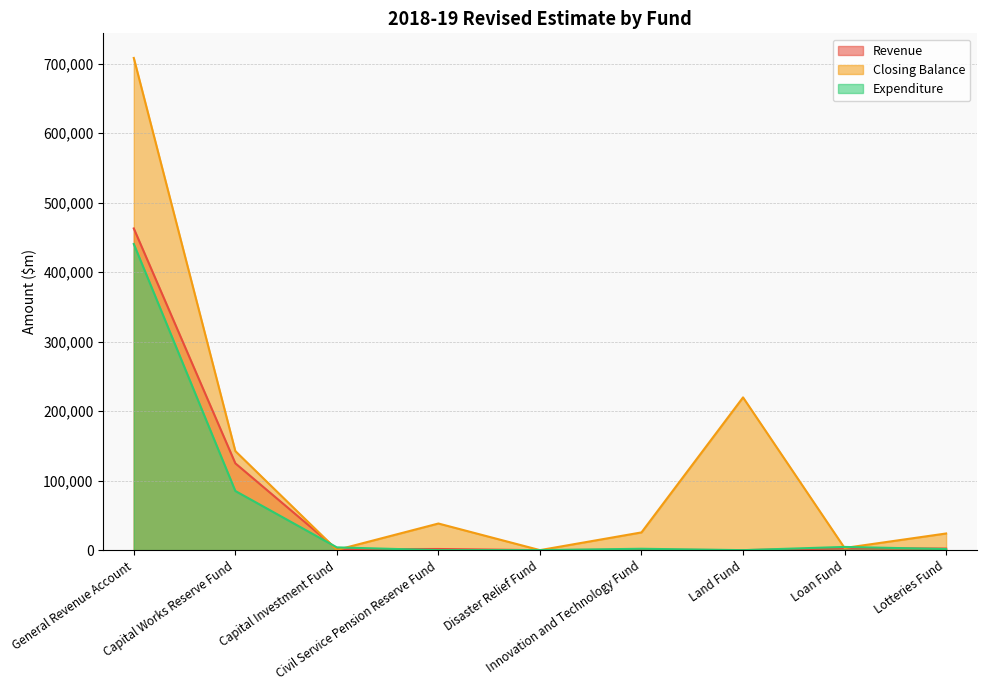

What is the sum of the Closing Balance values at General Revenue Account and Disaster Relief Fund?

708065